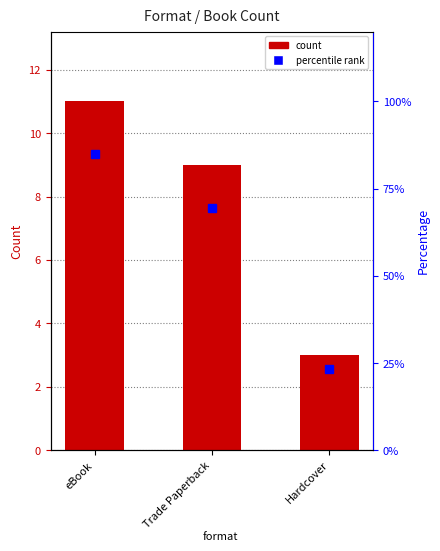

List the labels in order of value, largest first.

eBook, Trade Paperback, Hardcover